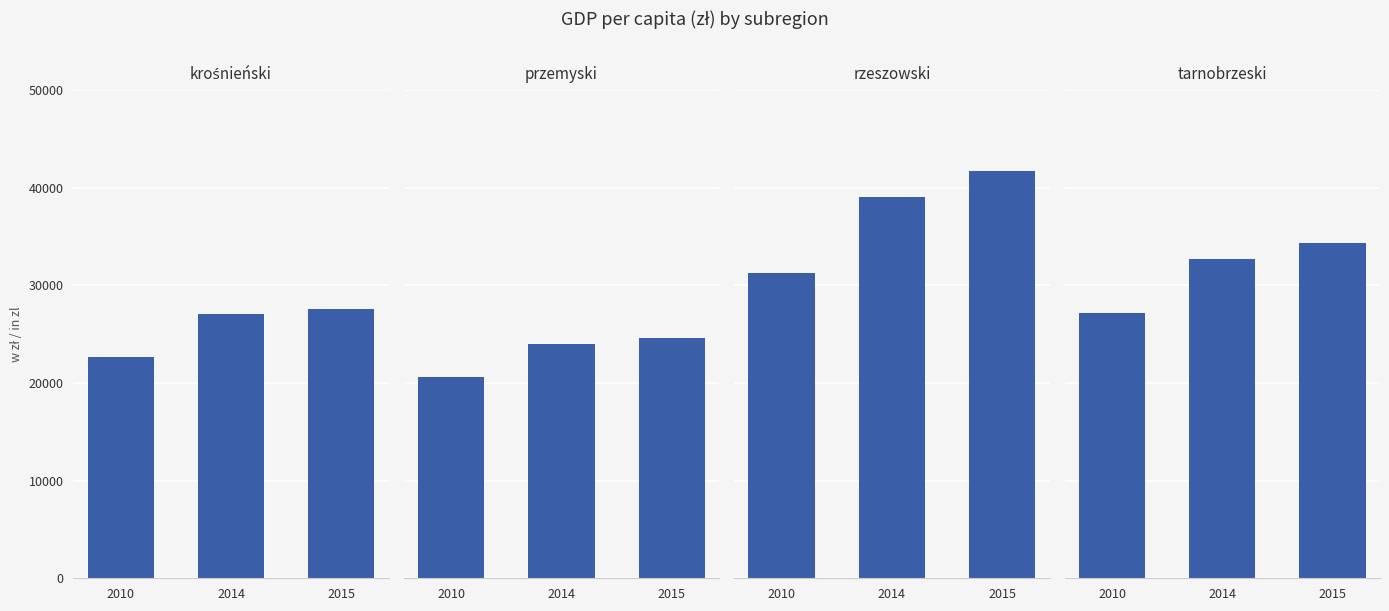

Which series has the largest range (max minus min)?

rzeszowski